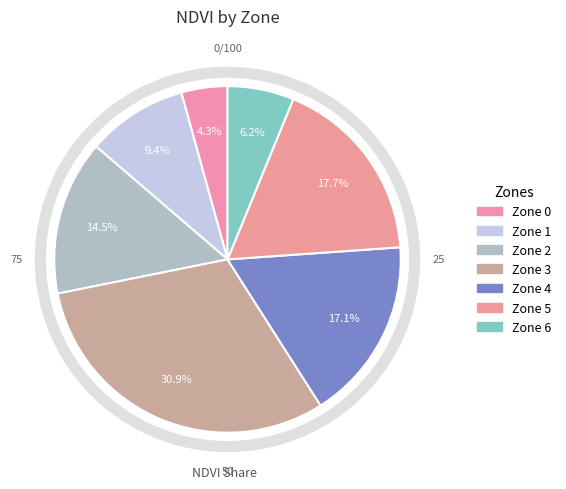

To the nearest percent, what portion does Zone 4 represent?

17%